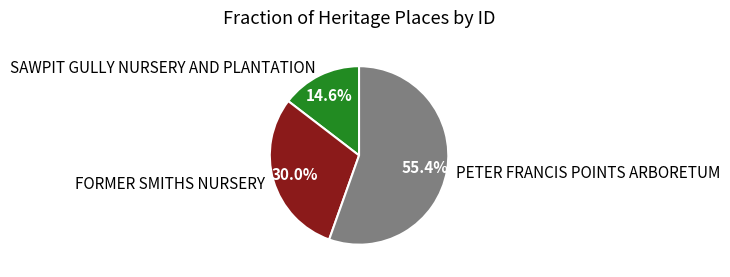

Which category has the biggest portion of the pie?

PETER FRANCIS POINTS ARBORETUM